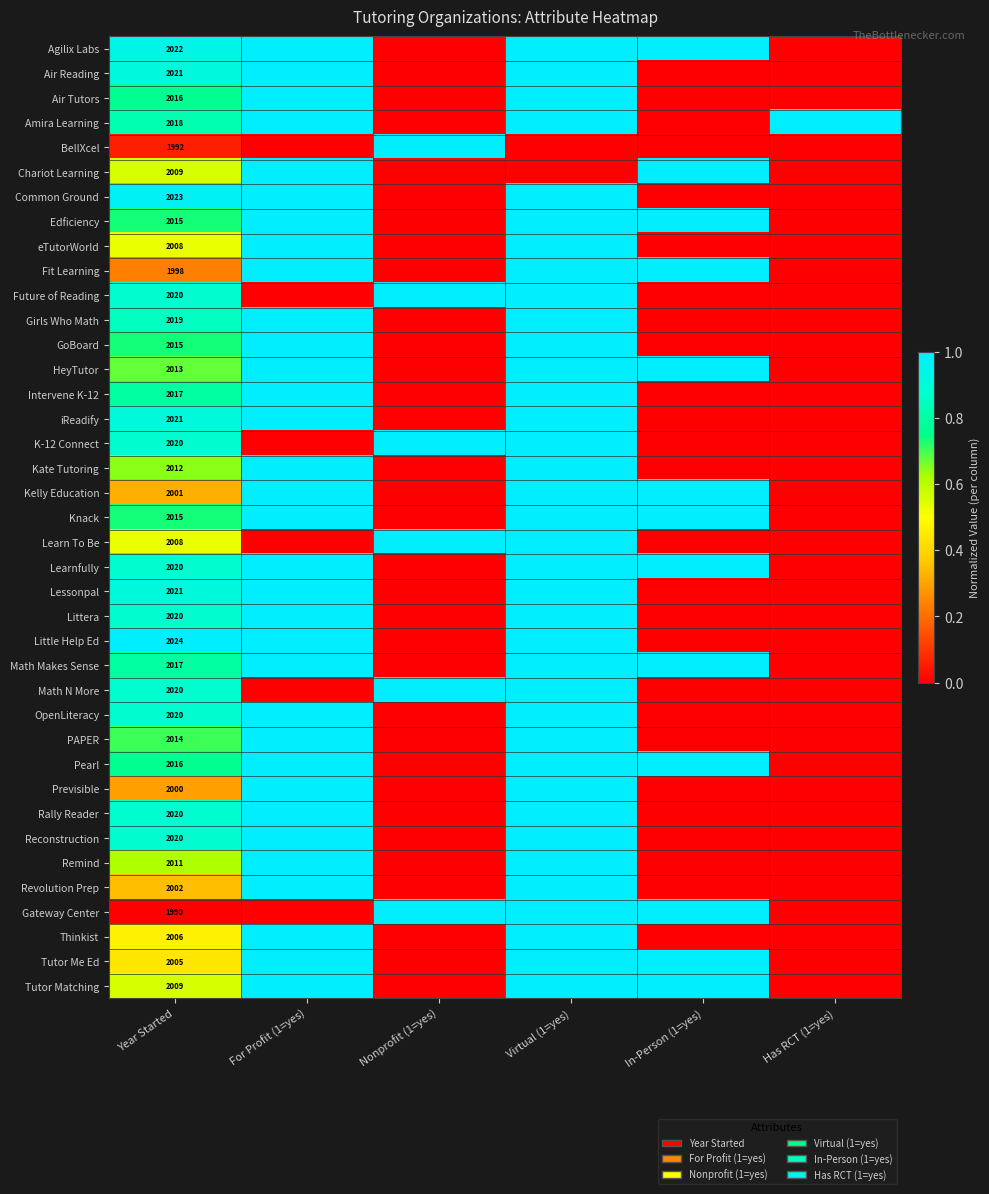

What is the maximum value shown in the chart?

1.0